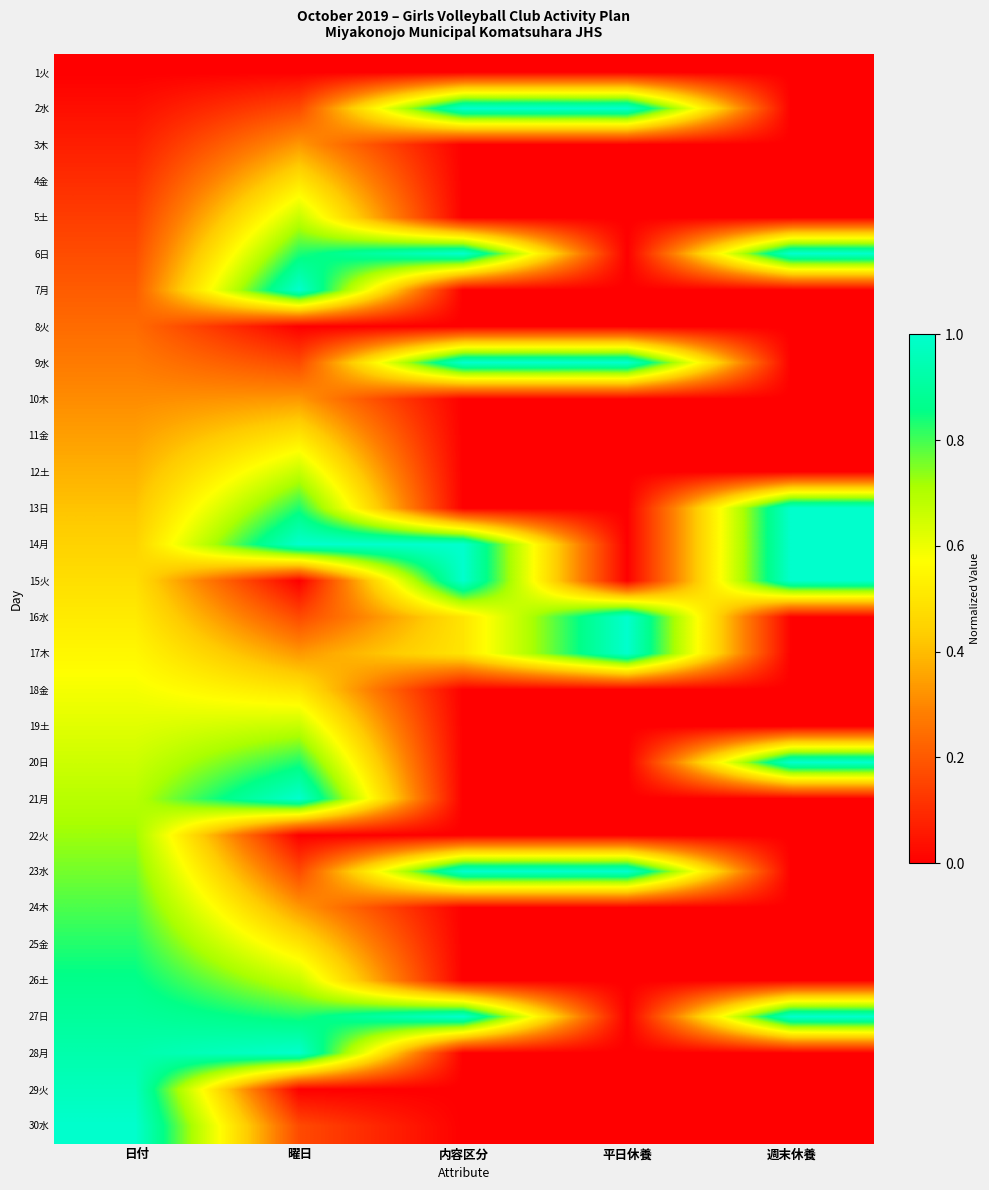

At which category is the sum across all series the highest?

日付